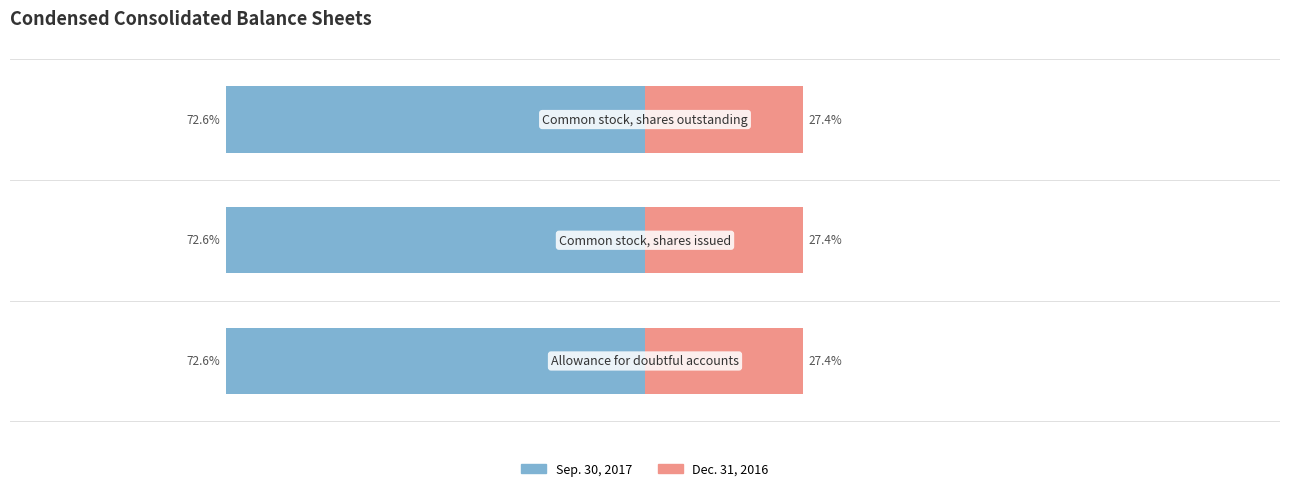

What are all the series names shown in the legend?

Sep. 30, 2017, Dec. 31, 2016